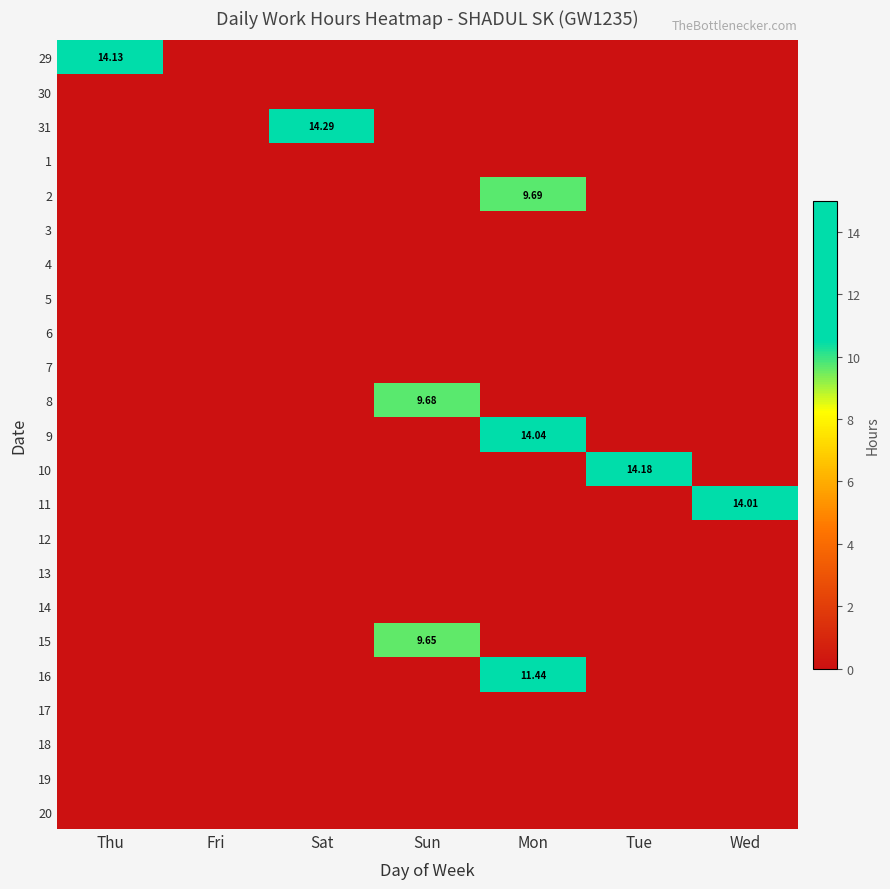

What is the average value of the 9 series?

2.0